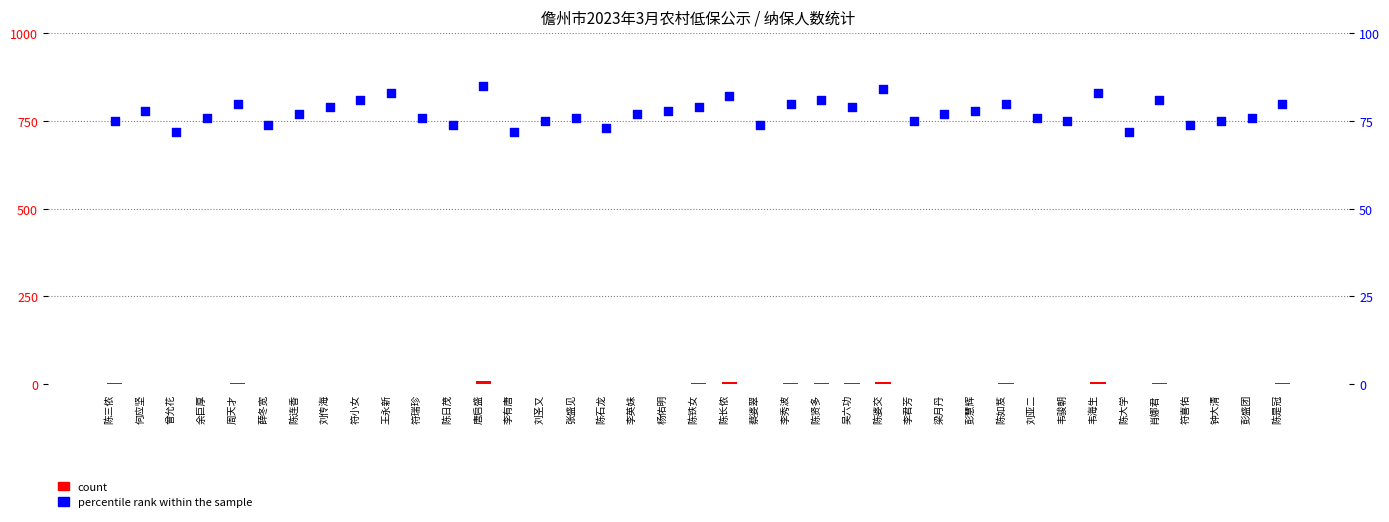

At which category is the sum across all series the highest?

唐启盛